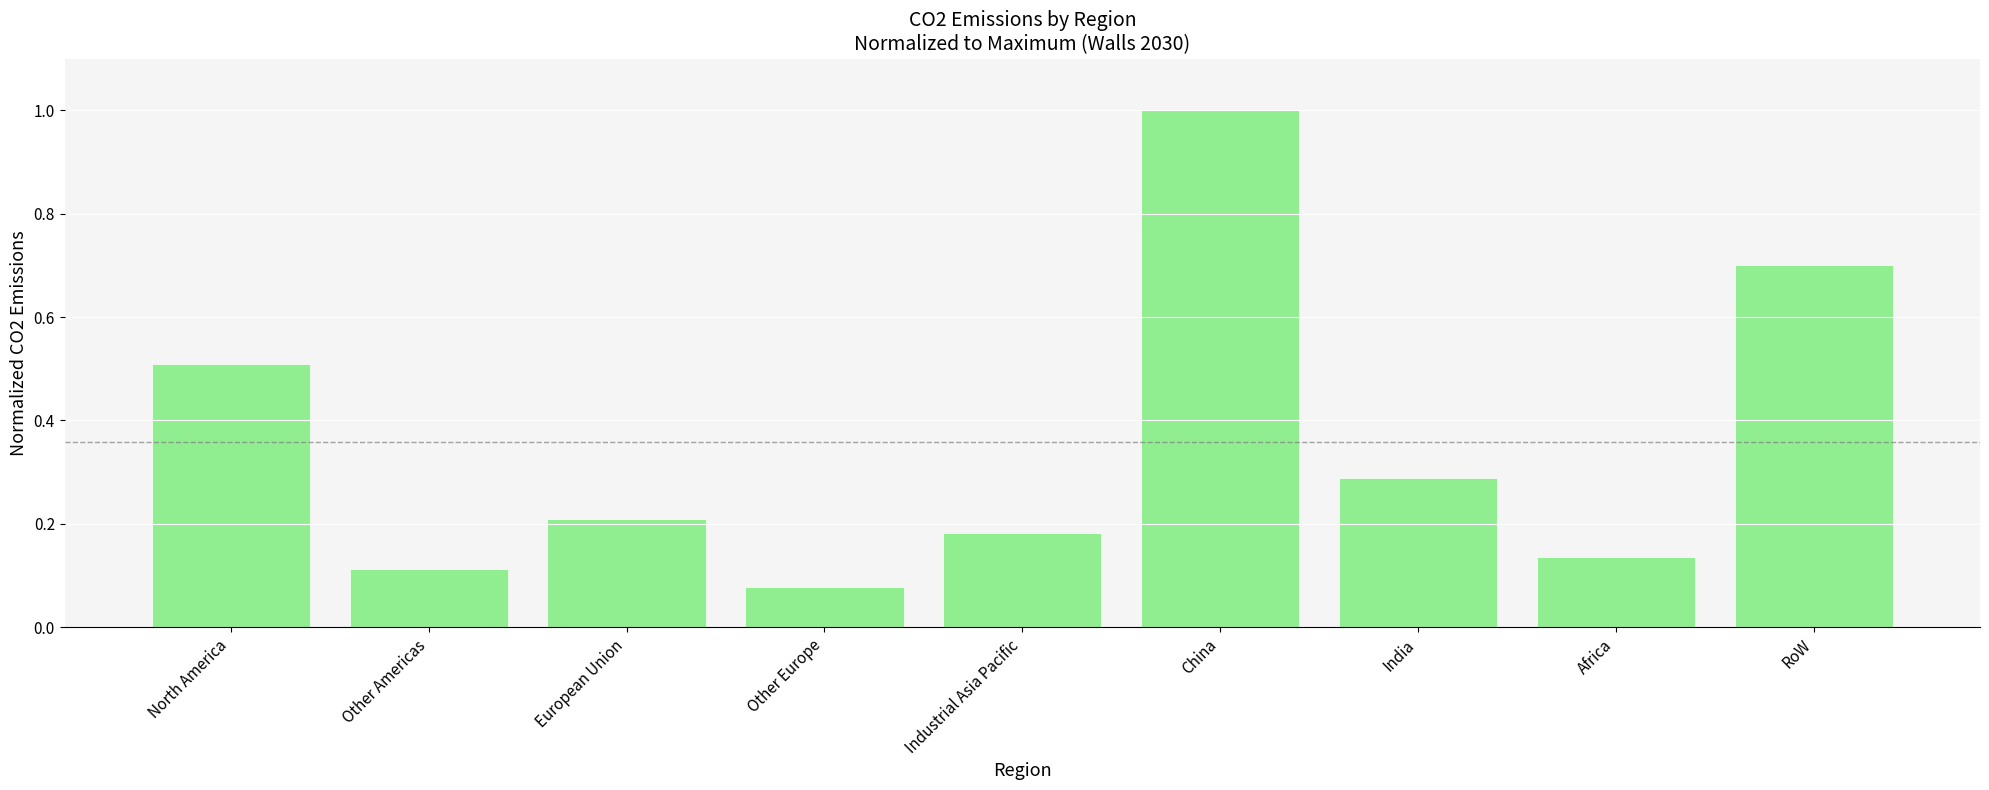

The value at Industrial Asia Pacific is 0.3. True or false?

False